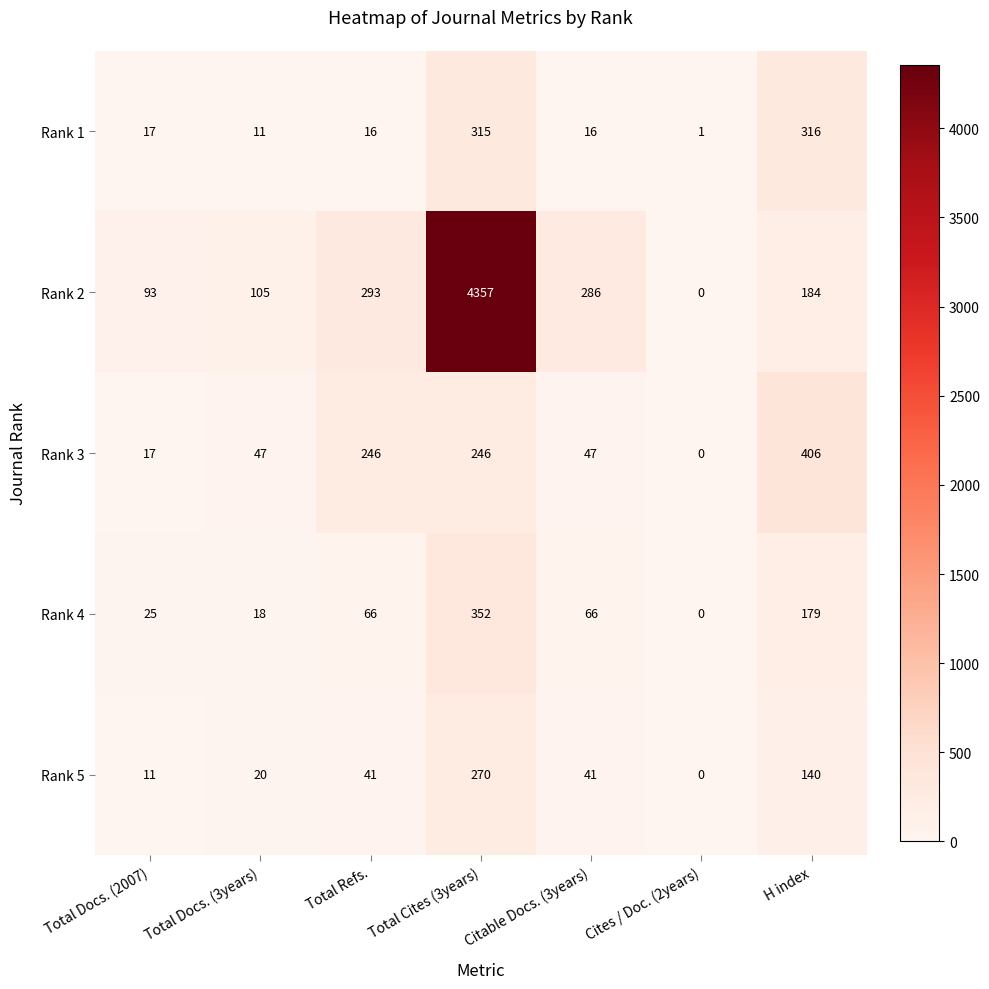

What is the difference between the maximum and second lowest values in the Rank 4 series?

334